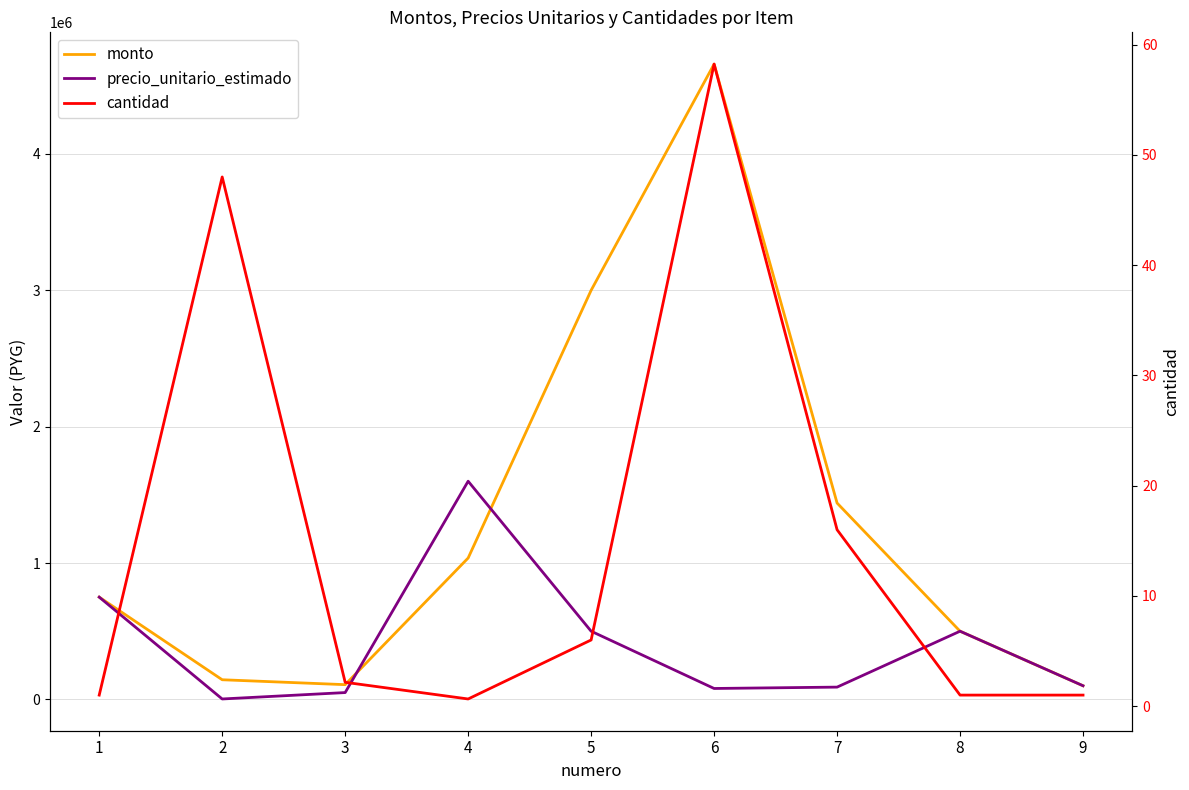

Rank the categories by cantidad value from lowest to highest.

4, 1, 8, 9, 3, 5, 7, 2, 6